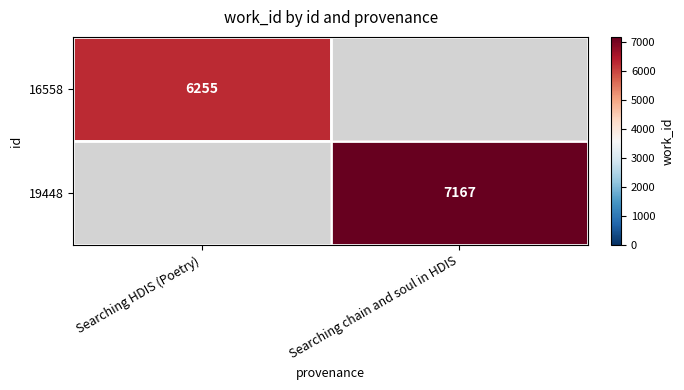

Which category has the lowest value across all series?

Searching HDIS (Poetry)